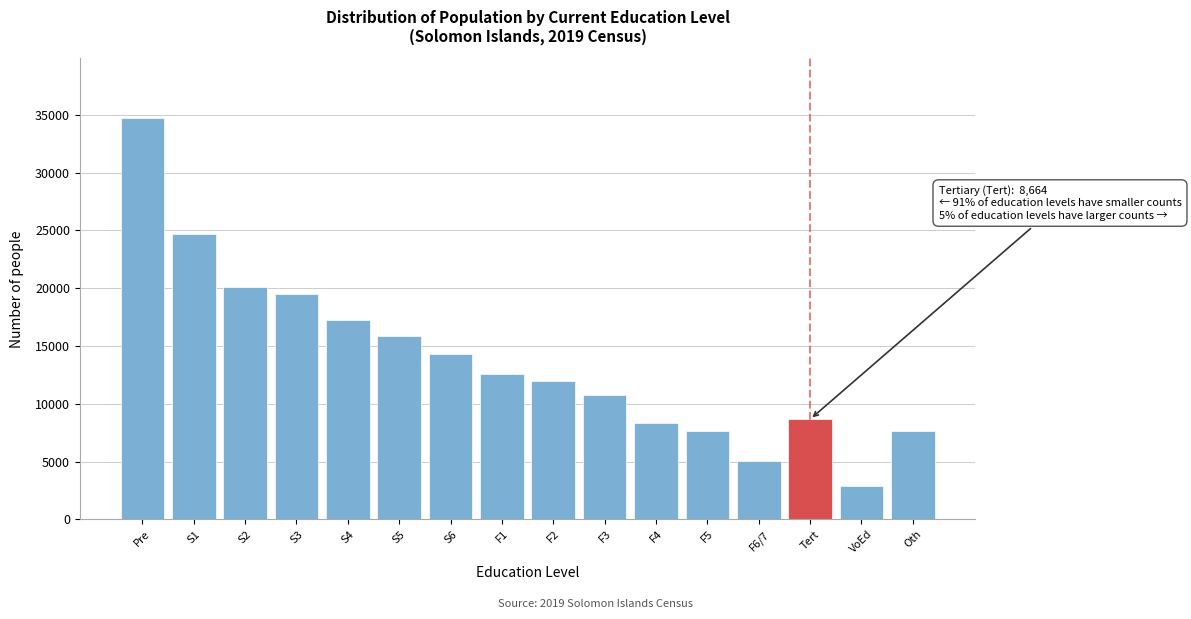

What is the difference between the maximum and second lowest values?

29665